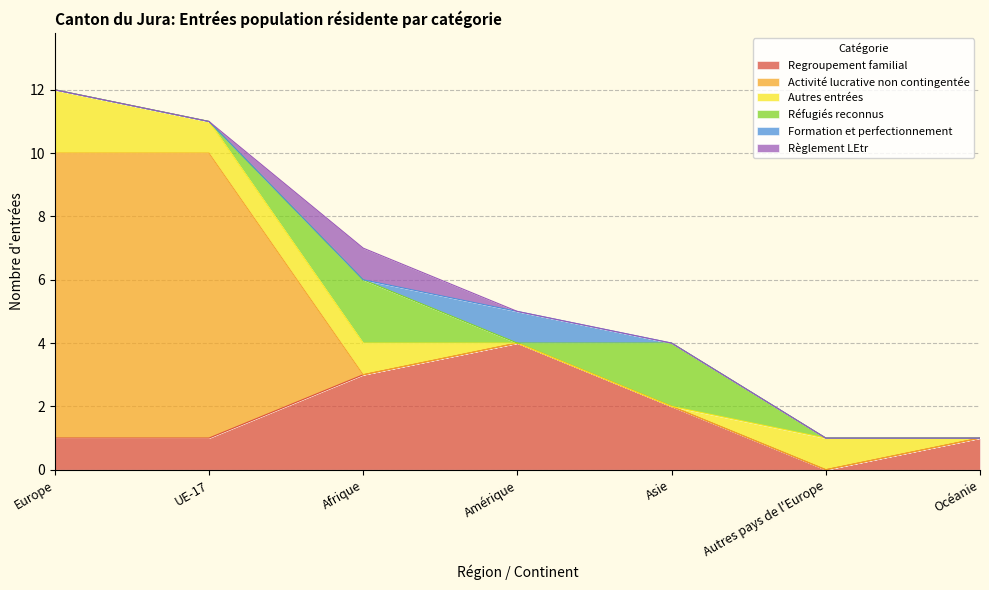

After their last crossing, which series has the higher values: Activité lucrative non contingentée or Regroupement familial?

Regroupement familial